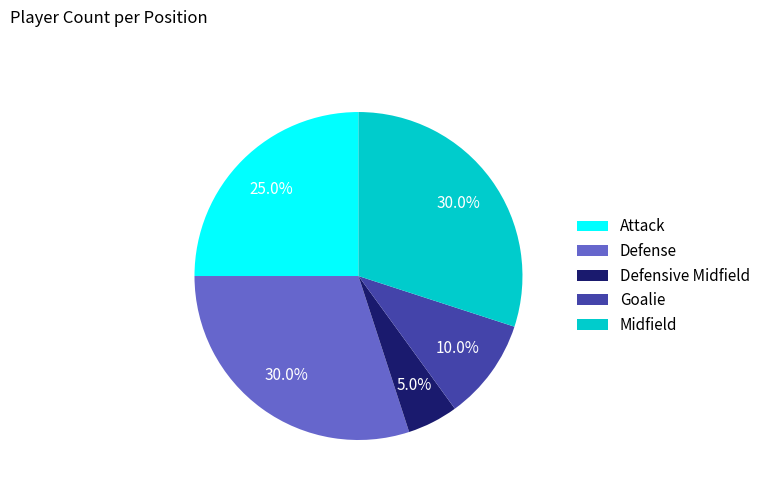

Combined, do Defensive Midfield and Attack account for over 50%?

No